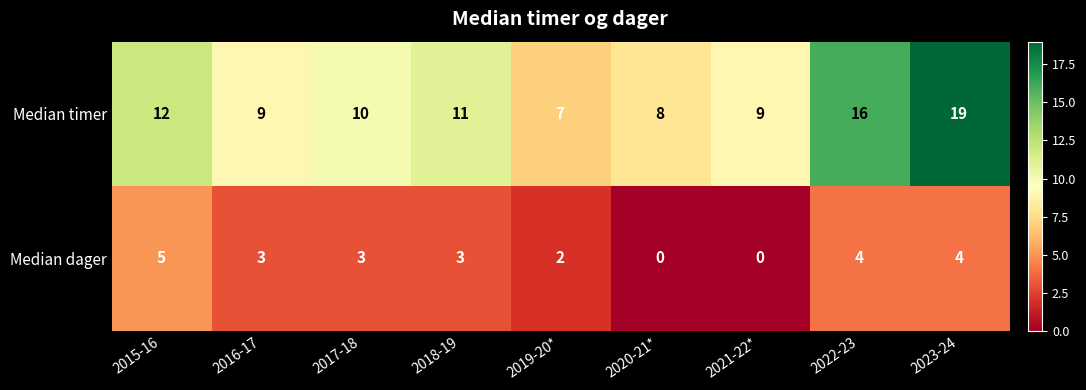

Reading left to right, what are all the values shown in this chart?

Median timer: 2015-16=12	2016-17=9	2017-18=10	2018-19=11	2019-20*=7	2020-21*=8	2021-22*=9	2022-23=16	2023-24=19
Median dager: 2015-16=5	2016-17=3	2017-18=3	2018-19=3	2019-20*=2	2020-21*=0	2021-22*=0	2022-23=4	2023-24=4